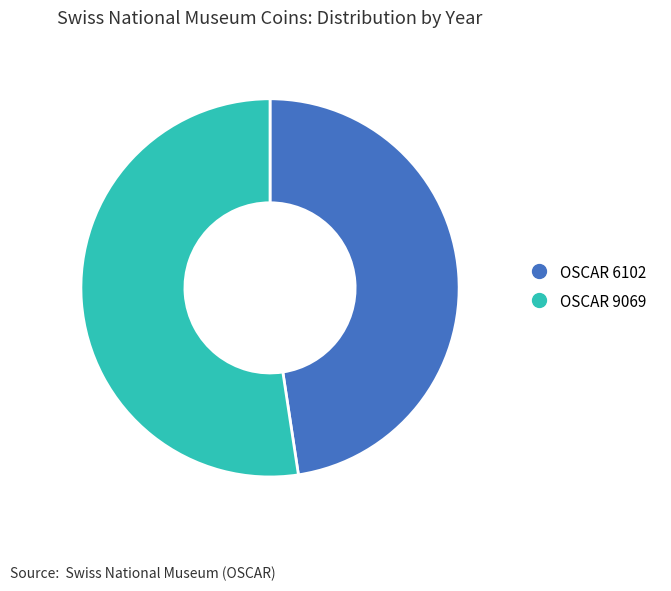

What is the ratio of the value at OSCAR 9069 to the value at OSCAR 6102?

1.1